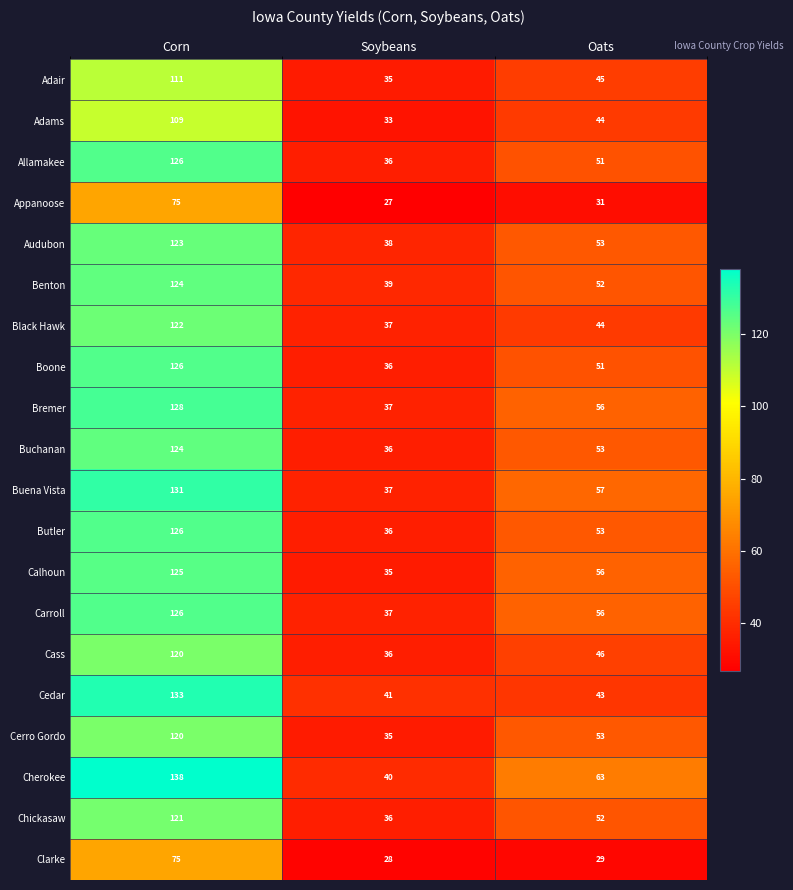

What is the sum of all Clarke values?

132